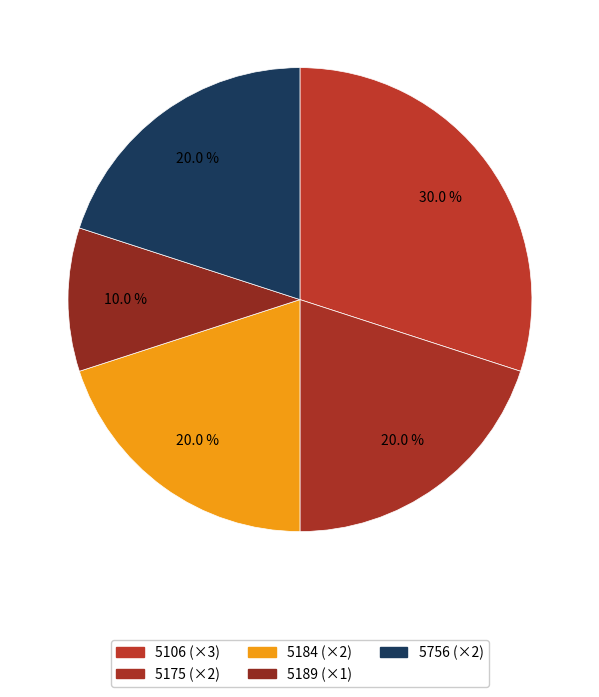

Count the number of slices in the pie.

5